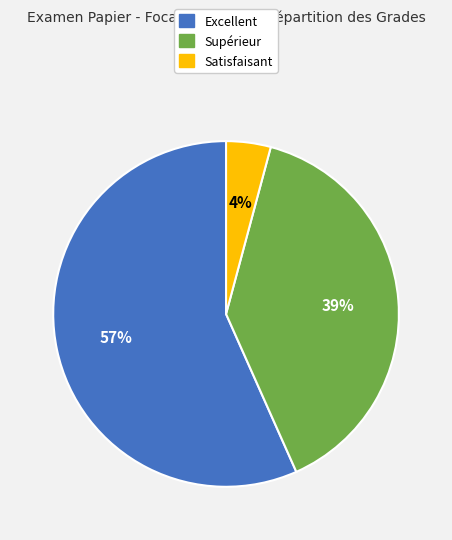

Count the number of slices in the pie.

3